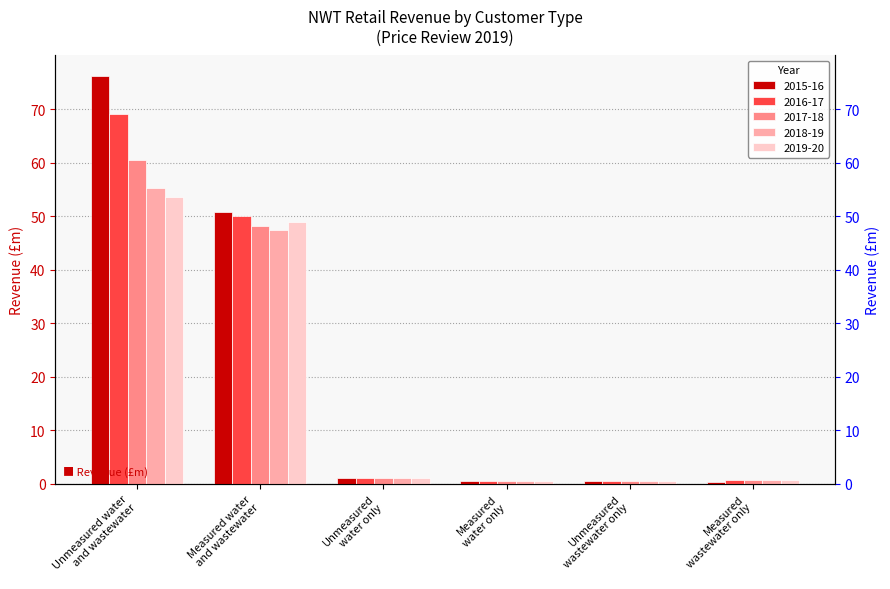

What are all the series names shown in the legend?

2015-16, 2016-17, 2017-18, 2018-19, 2019-20